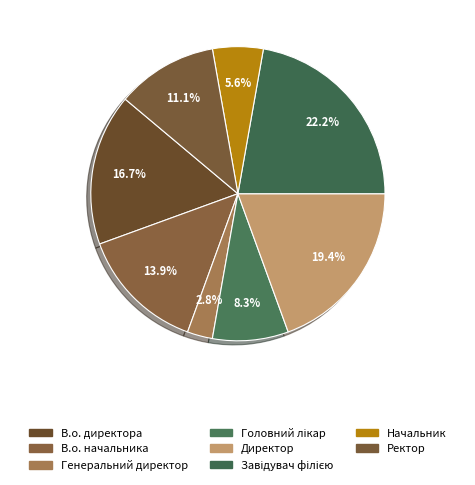

How many slices are in this pie chart?

8